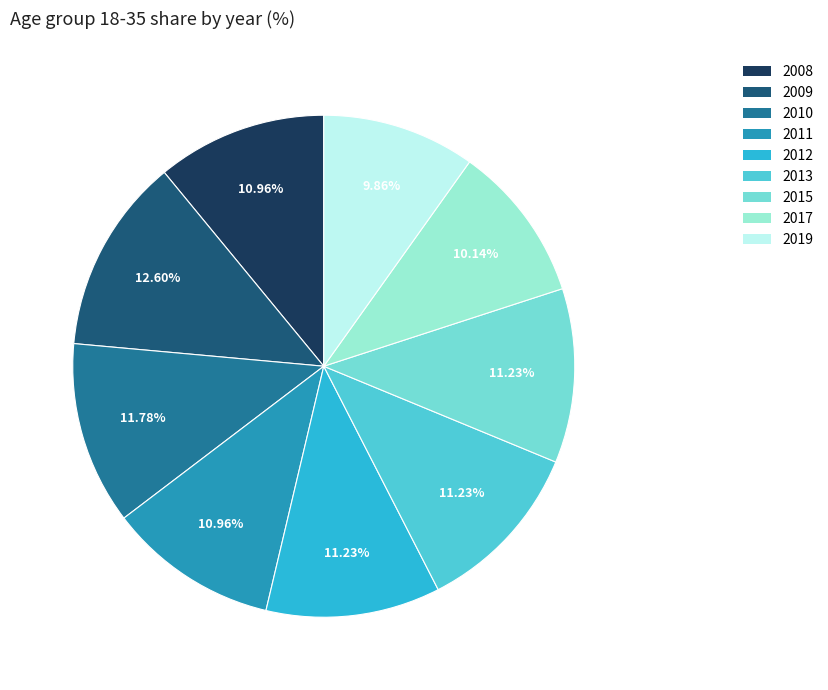

Is there a majority slice in this chart?

No